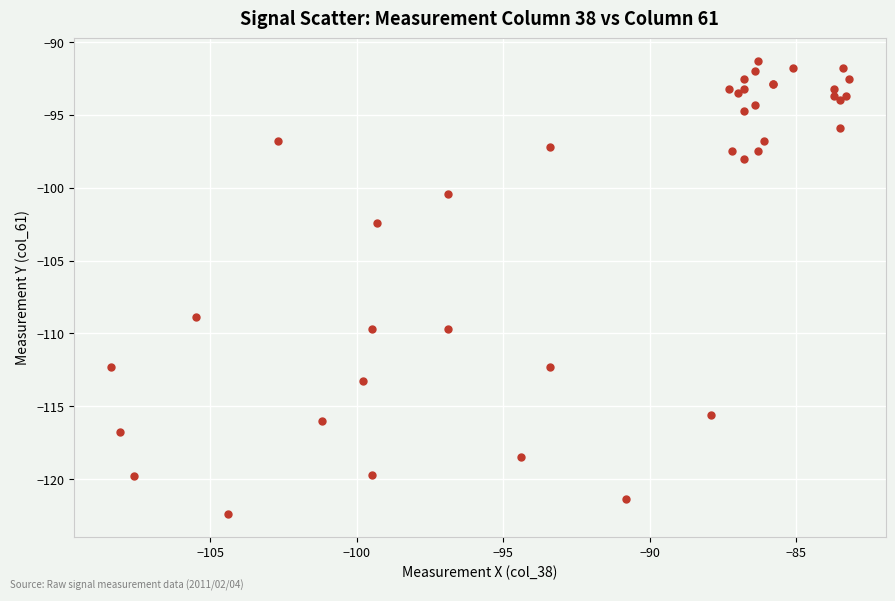

What Y value in the scatter plot is closest to -106?

-108.9